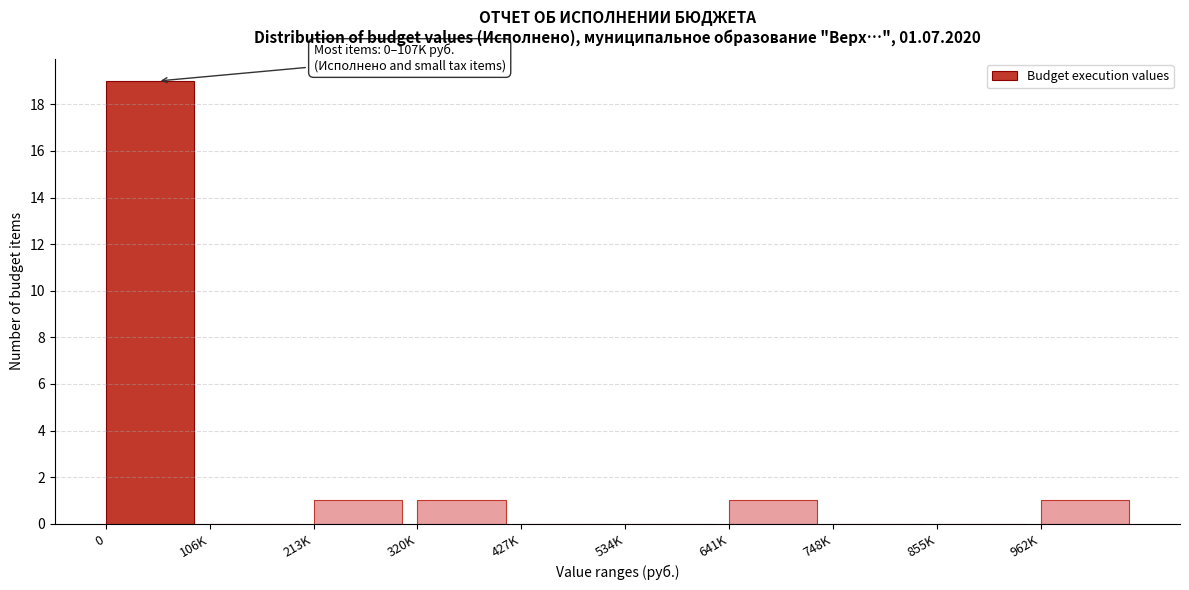

Reading right to left, list all the values displayed in this chart.

962K=1	855K=0	748K=0	641K=1	534K=0	427K=0	320K=1	213K=1	106K=0	0=19